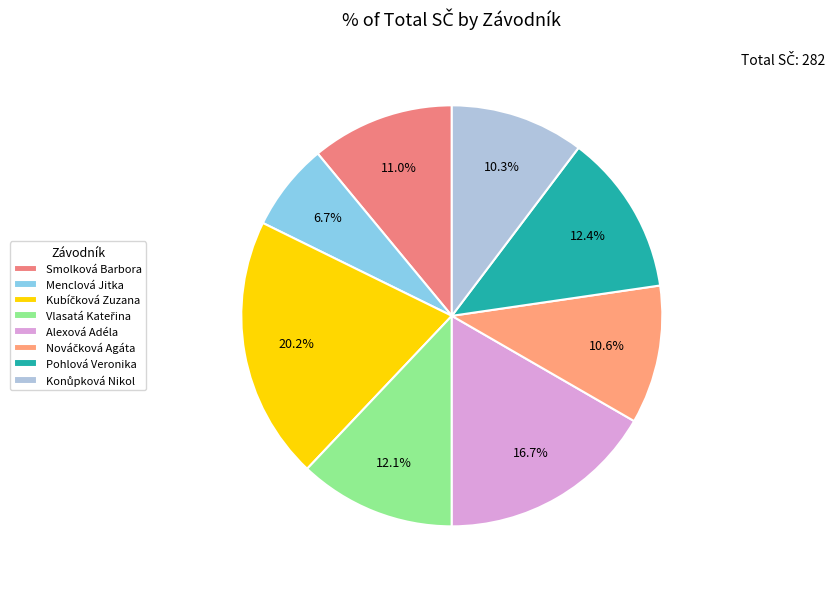

How many slices are in this pie chart?

8